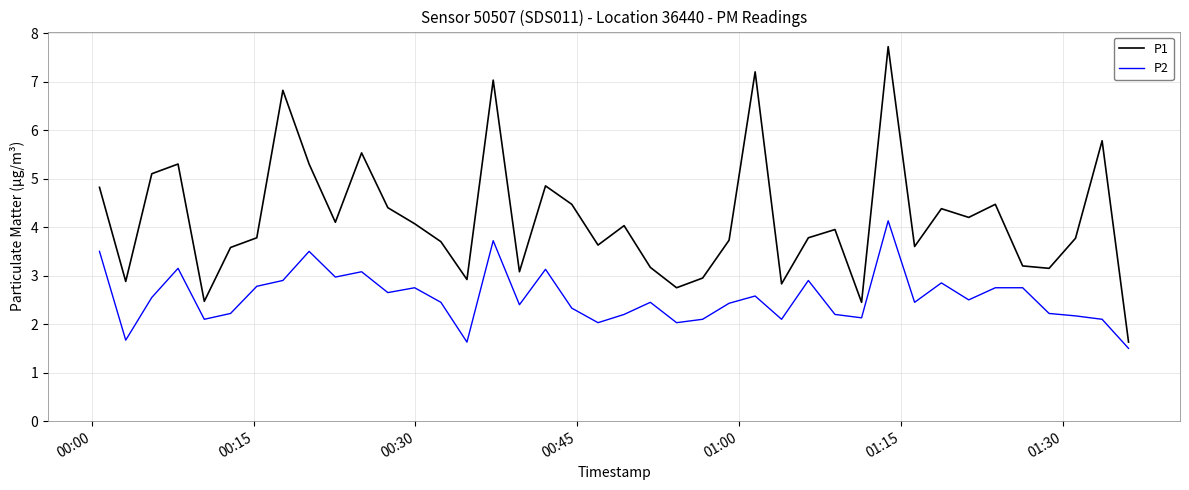

What is the difference between the maximum and minimum values in the P2 series?

2.6